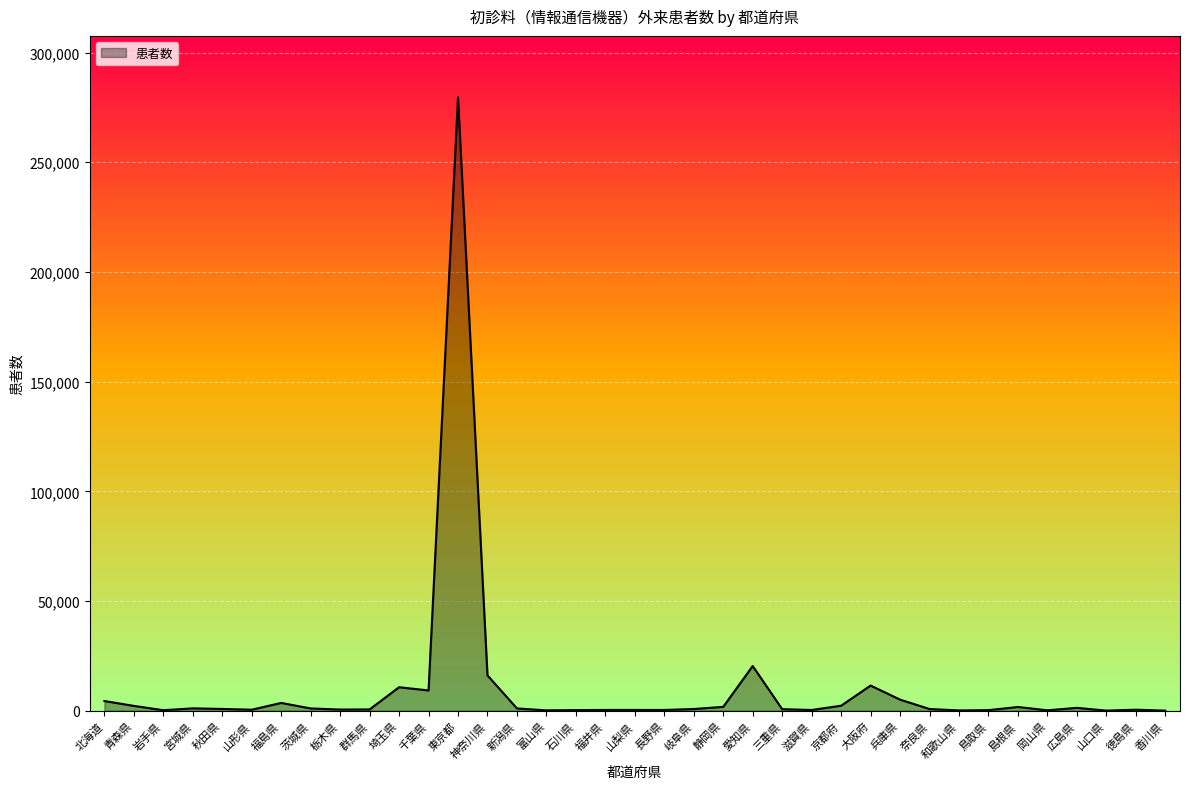

What is the greatest value displayed?

279589